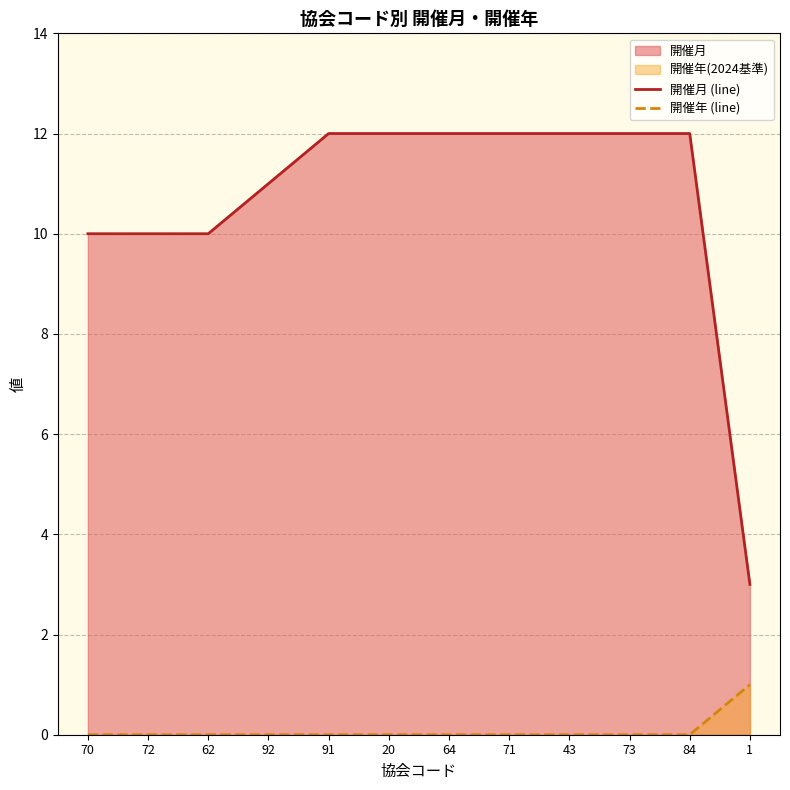

Which series has the largest total across all categories?

開催月 (line)